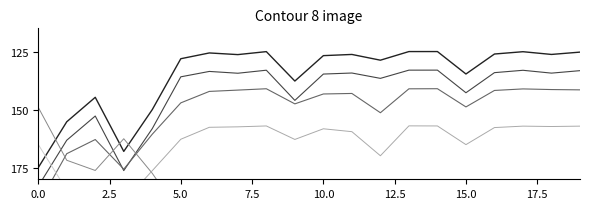

What is the minimum value shown in the chart?

125.0